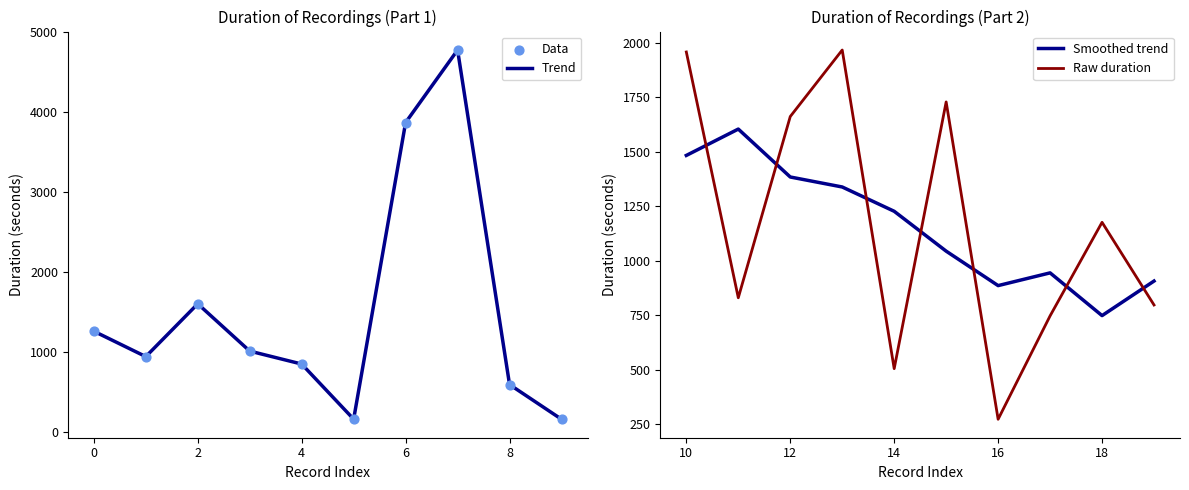

Which series contains the highest Y value?

Trend